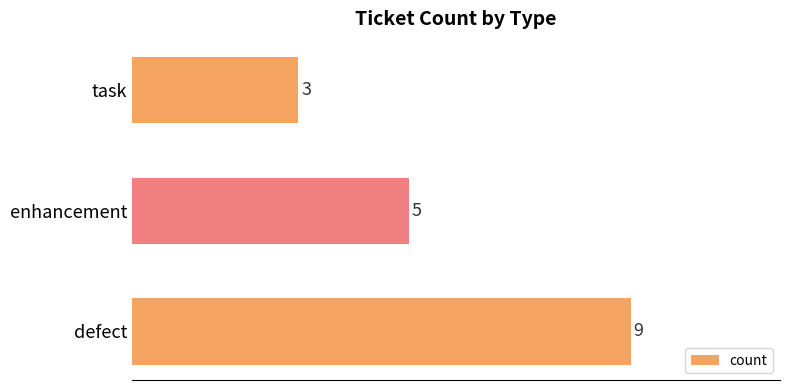

Reading bottom to top, transcribe all the data shown in this chart.

defect=9	enhancement=5	task=3